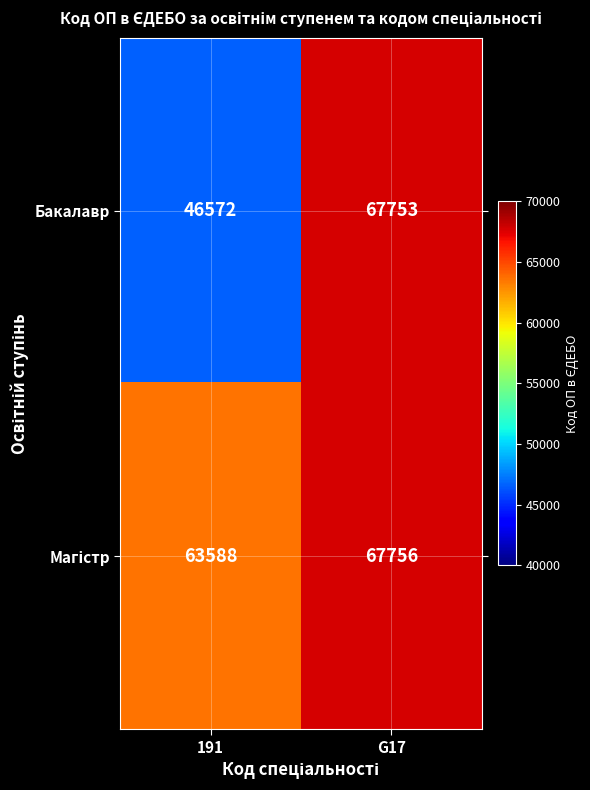

Which label corresponds to the largest value in the chart?

G17